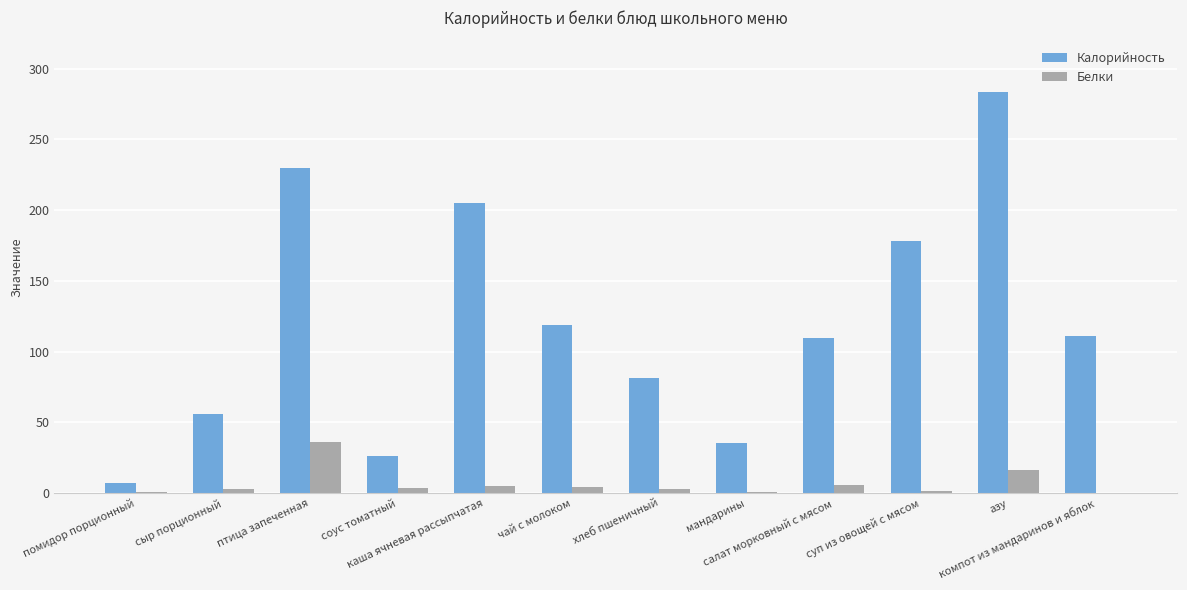

Is the value of Калорийность at салат морковный с мясом greater than the value of Белки at каша ячневая рассыпчатая?

Yes